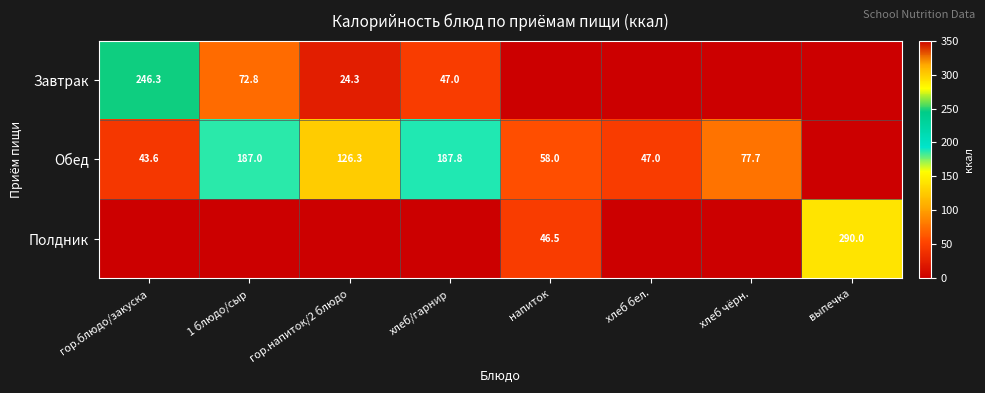

The Обед series shows 94.9 at напиток. True or false?

False